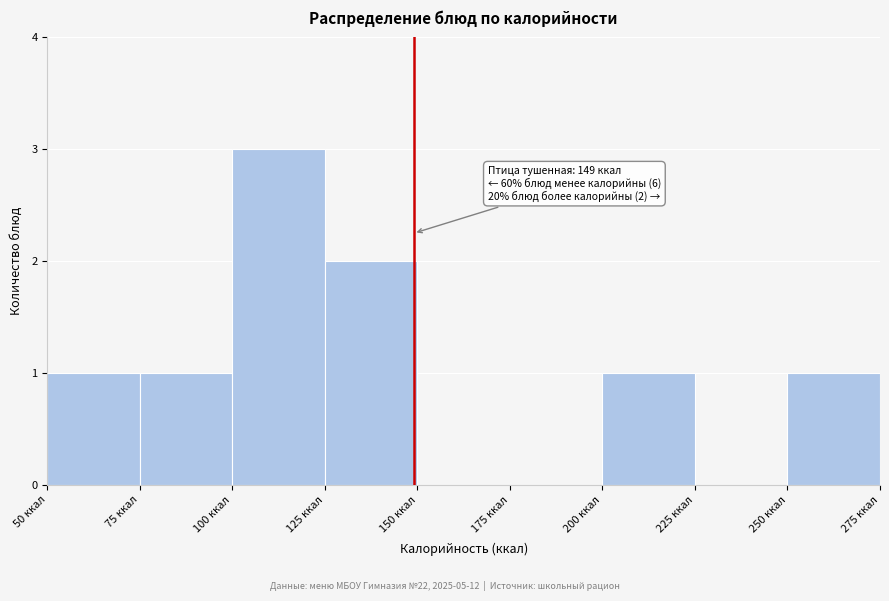

Over which range of the x-axis is the bar tallest?

100 to 125